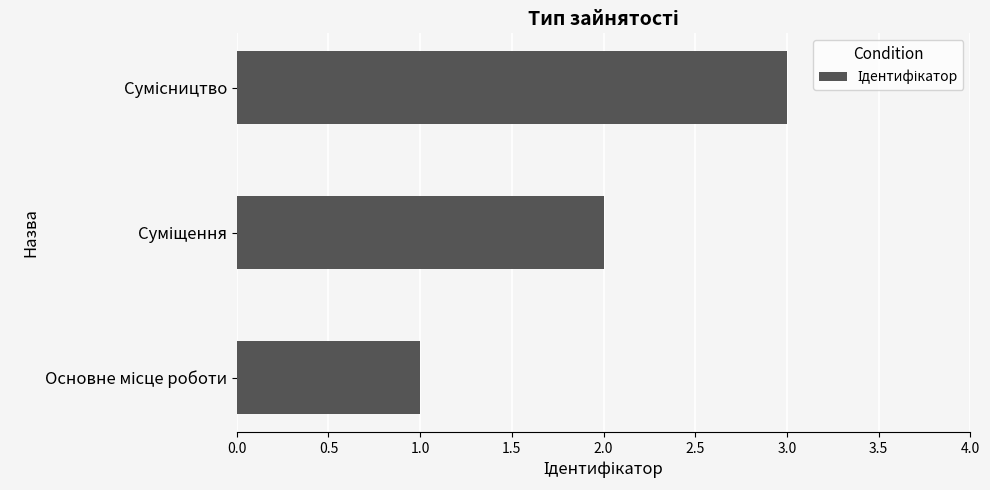

What is the maximum value shown in the chart?

3